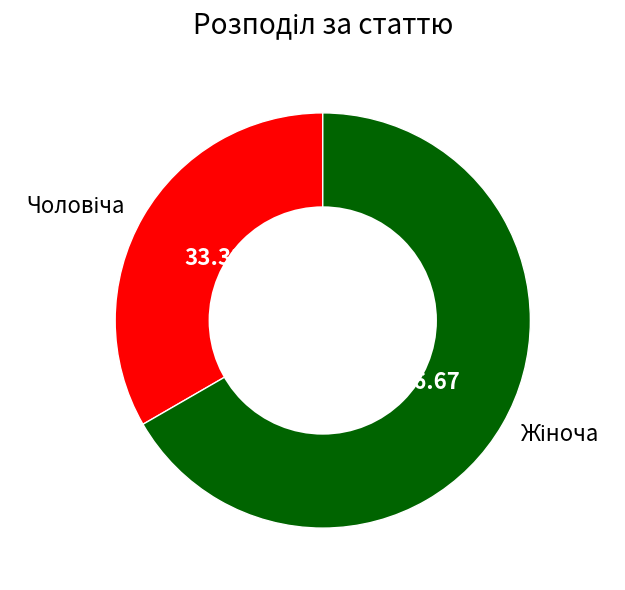

Does any single category account for the majority?

Yes